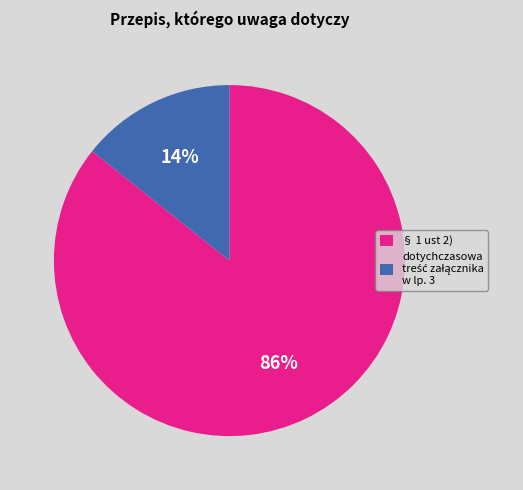

What is the largest slice in the pie chart?

§ 1 ust 2)